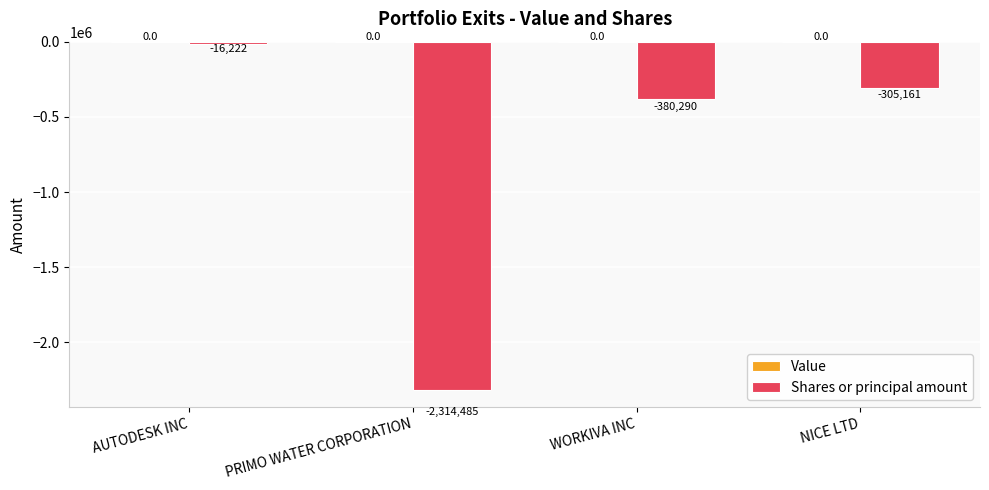

List the labels in order of value, smallest first.

PRIMO WATER CORPORATION, WORKIVA INC, NICE LTD, AUTODESK INC